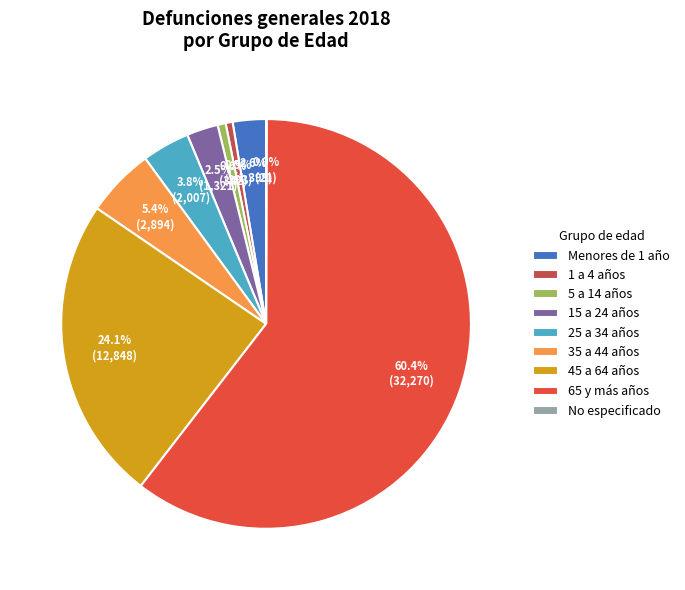

True or false: 35 a 44 años accounts for 5% of the total.

True